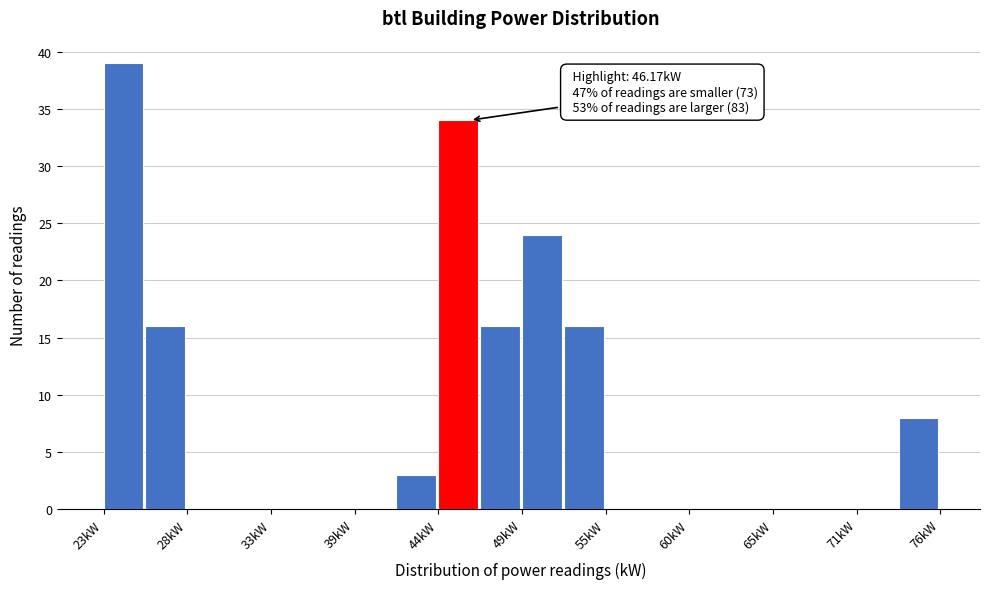

Around what value on the x-axis is the tallest bar? Give the approximate position of its centre, as read against the axis.

24